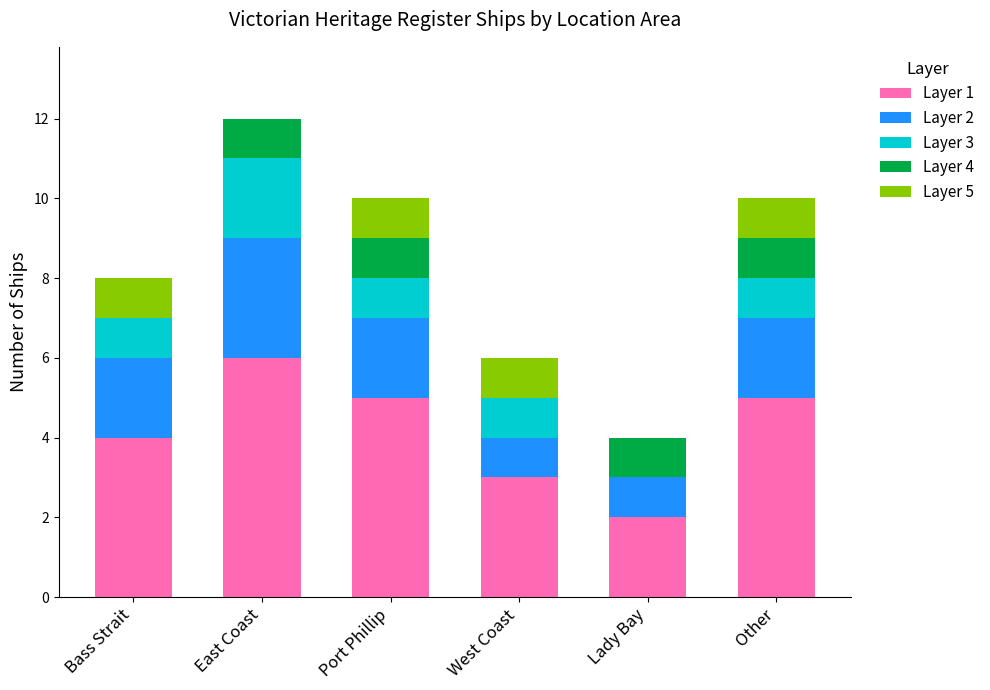

True or false: Layer 1 has a value of 8 at Port Phillip.

False